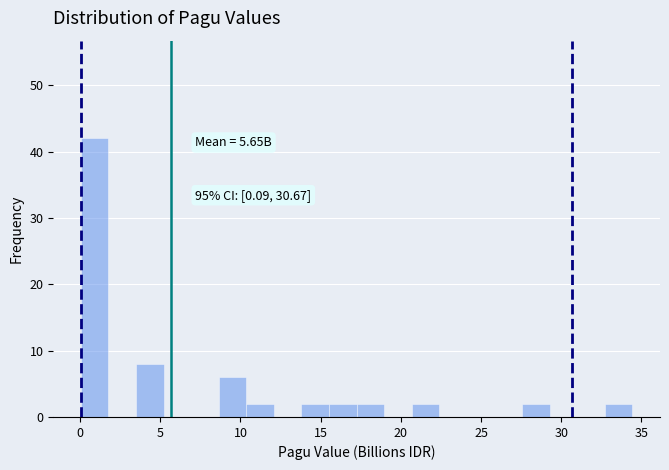

Around what value on the x-axis is the tallest bar? Give the approximate position of its centre, as read against the axis.

1.0